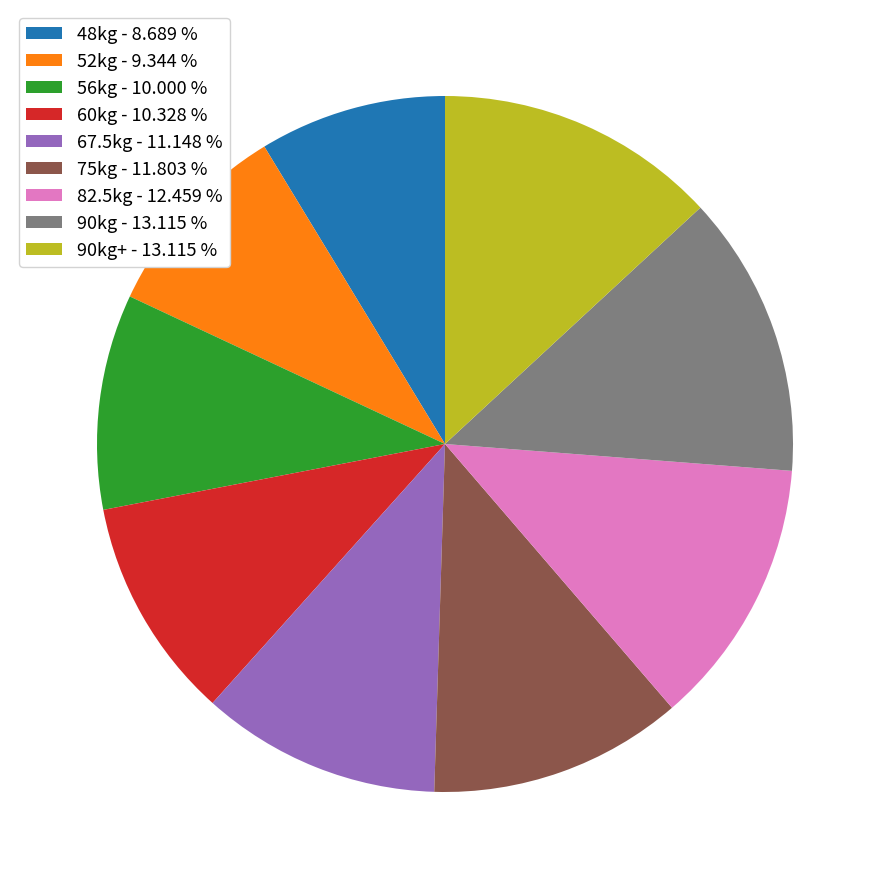

Combined, do 48kg - 8.689 % and 67.5kg - 11.148 % account for over 50%?

No